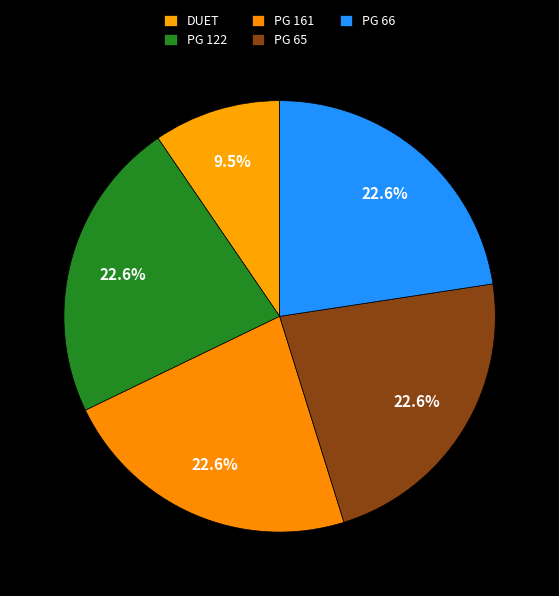

Which slice is the smallest?

DUET